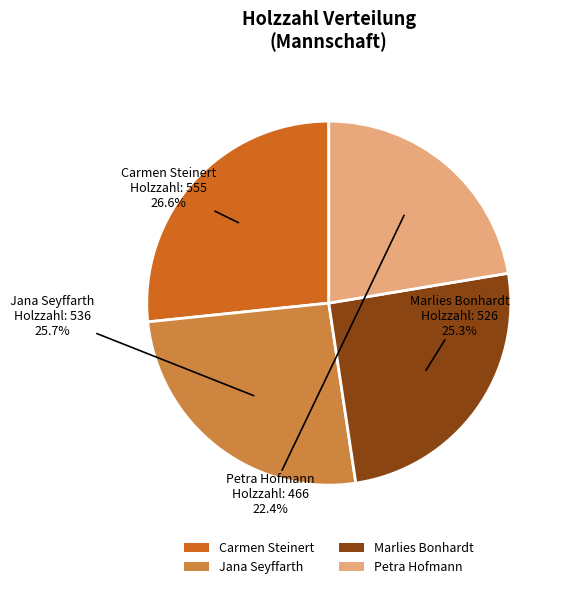

To the nearest percent, what is the difference between the Jana Seyffarth and Carmen Steinert slice percentages?

1%